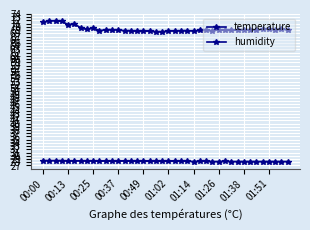

What is the minimum value for temperature?

28.2